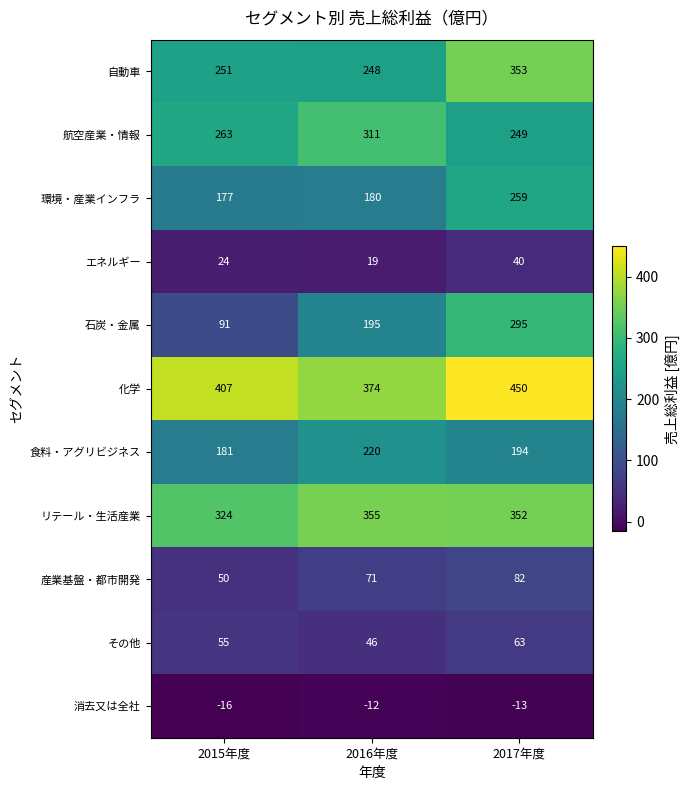

Rank the series by their maximum value, from lowest to highest.

消去又は全社, エネルギー, その他, 産業基盤・都市開発, 食料・アグリビジネス, 環境・産業インフラ, 石炭・金属, 航空産業・情報, 自動車, リテール・生活産業, 化学